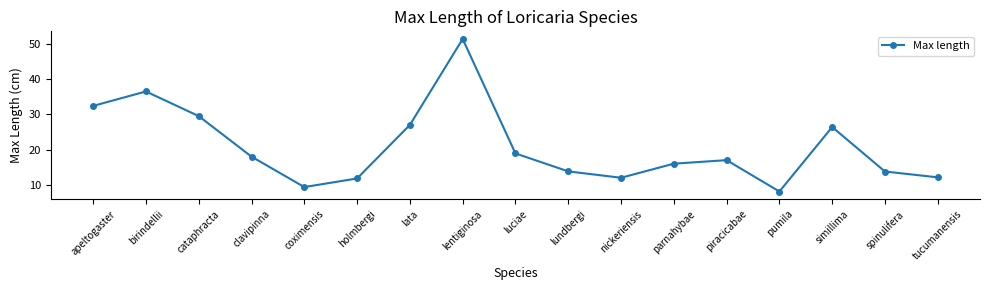

How many distinct data groups are displayed?

1